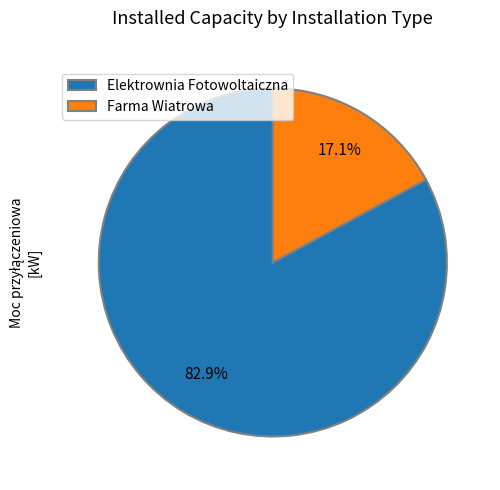

Between Farma Wiatrowa and Elektrownia Fotowoltaiczna, which is larger?

Elektrownia Fotowoltaiczna